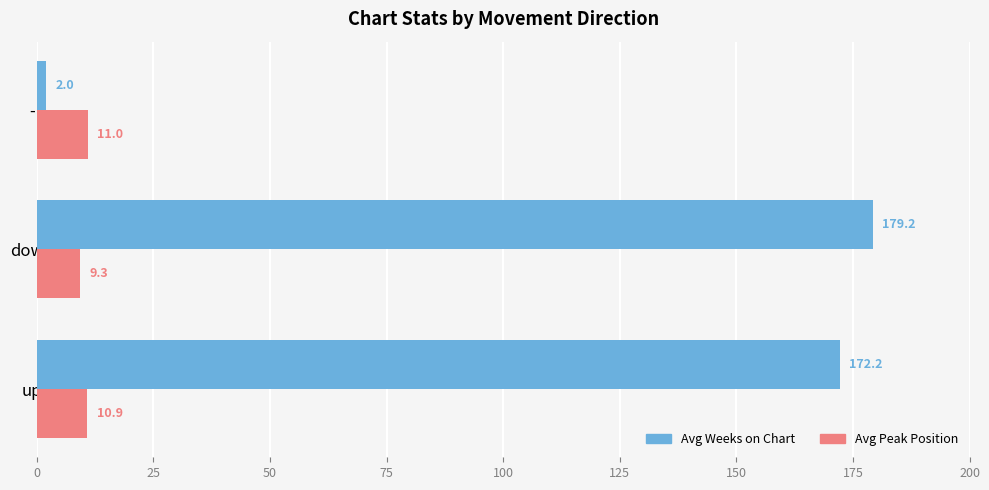

Where is Avg Peak Position nearest to the value 10?

down